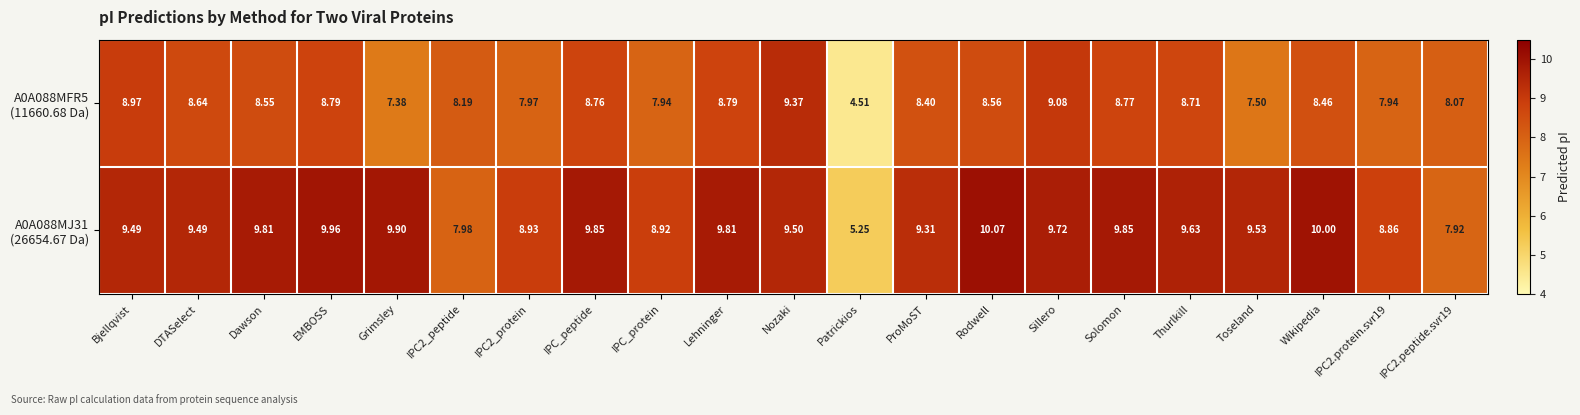

At which category is the sum across all series the highest?

Nozaki